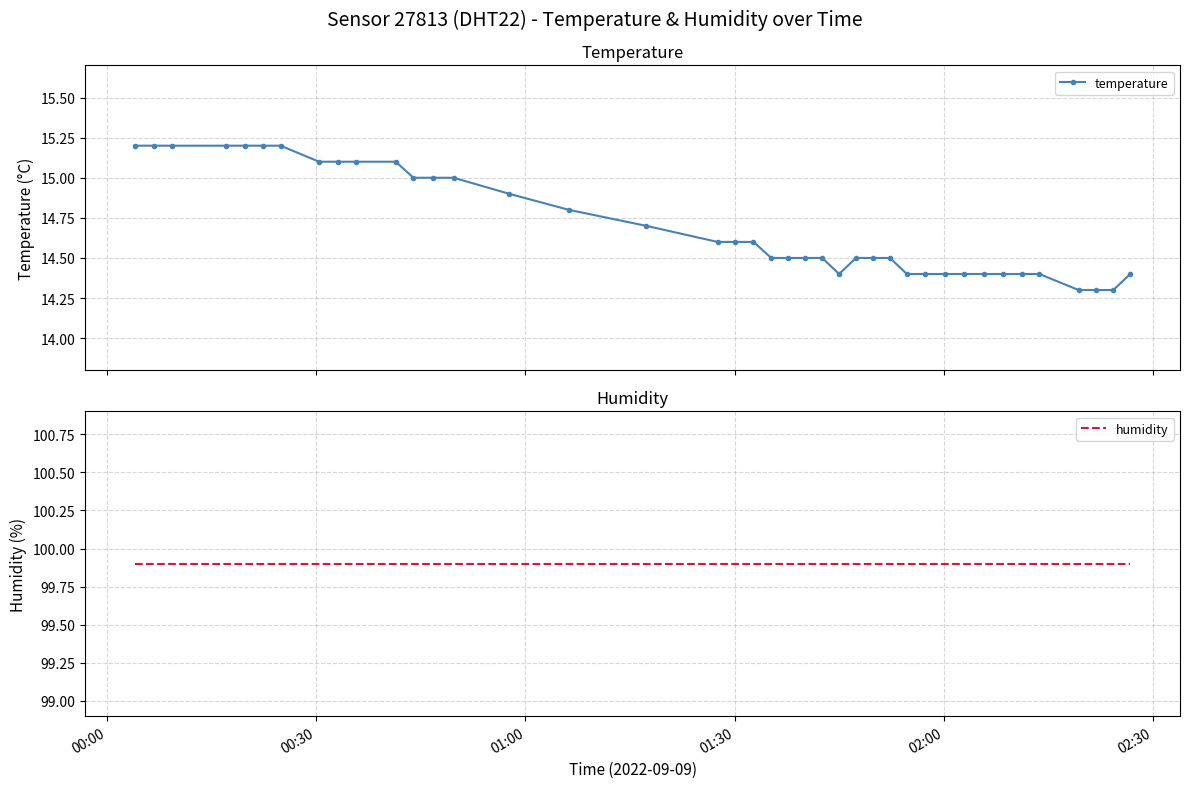

True or false: temperature and humidity intersect in this chart.

False